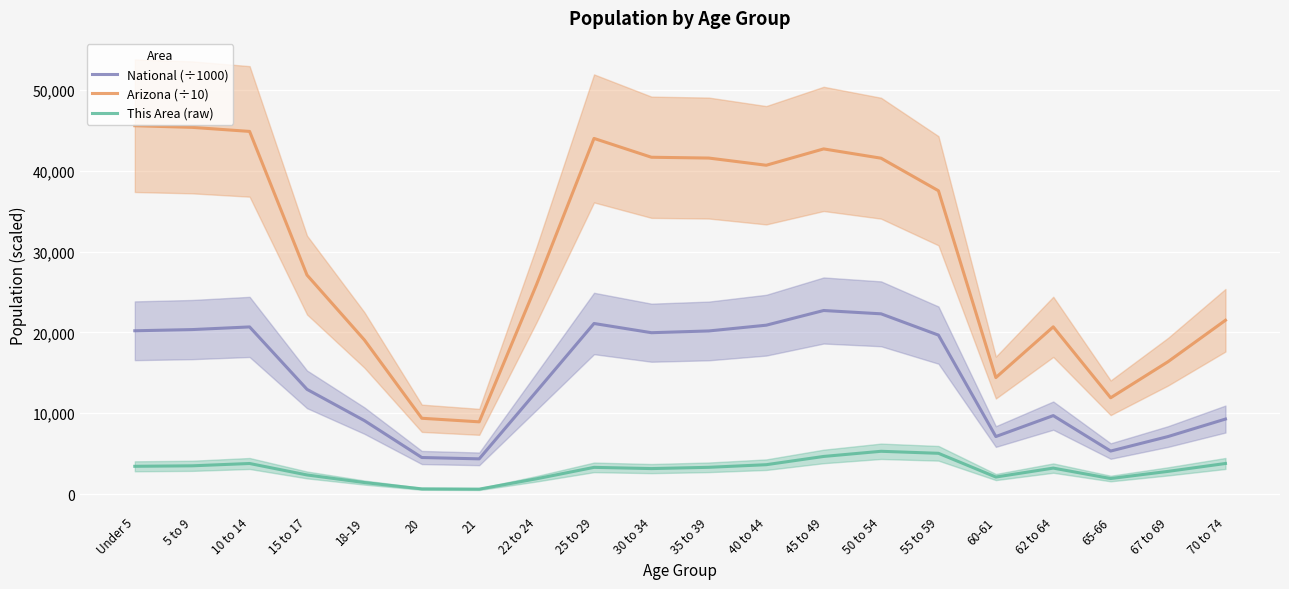

In This Area (raw), how many points are lower than both neighbors (excluding endpoints)?

4